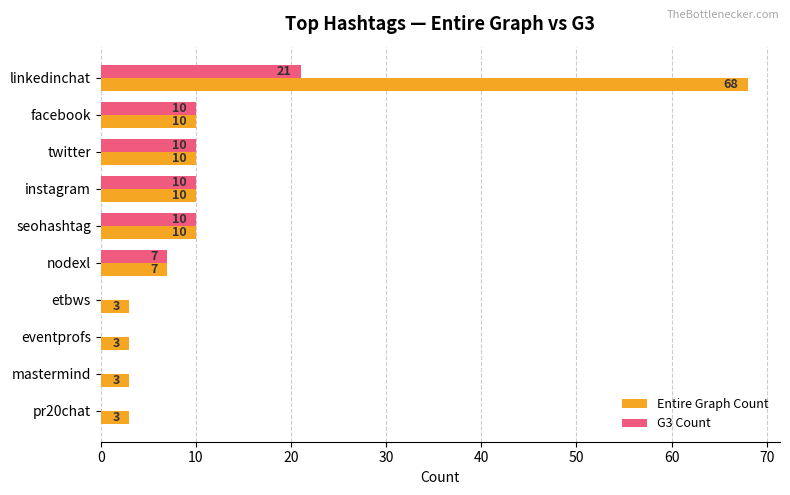

What are all the series names shown in the legend?

Entire Graph Count, G3 Count